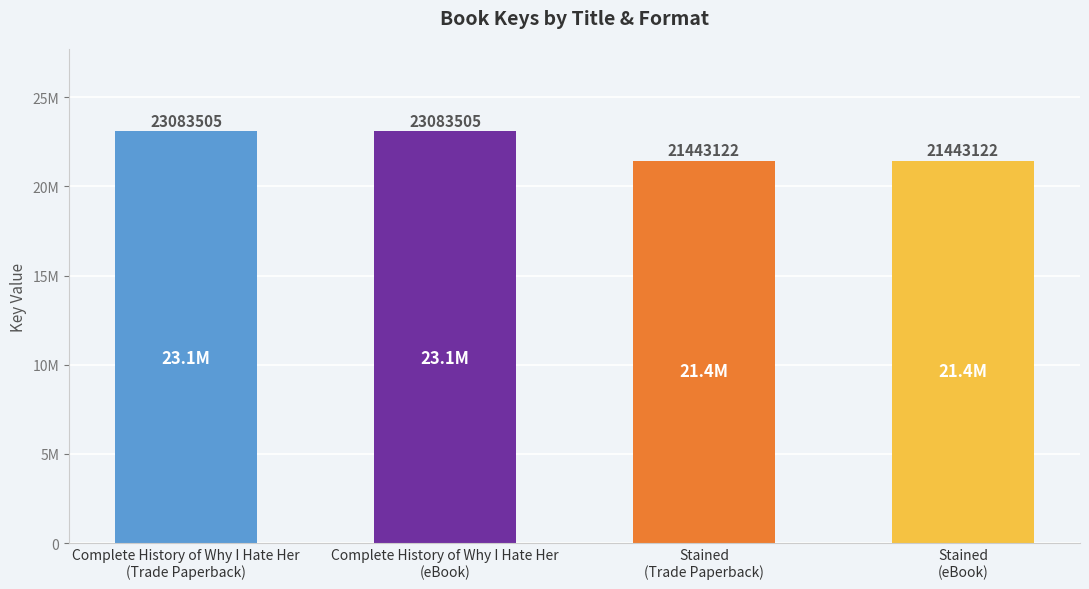

What is the ratio of the value at Complete History of Why I Hate Her
(eBook) to the value at Stained
(eBook)?

1.1